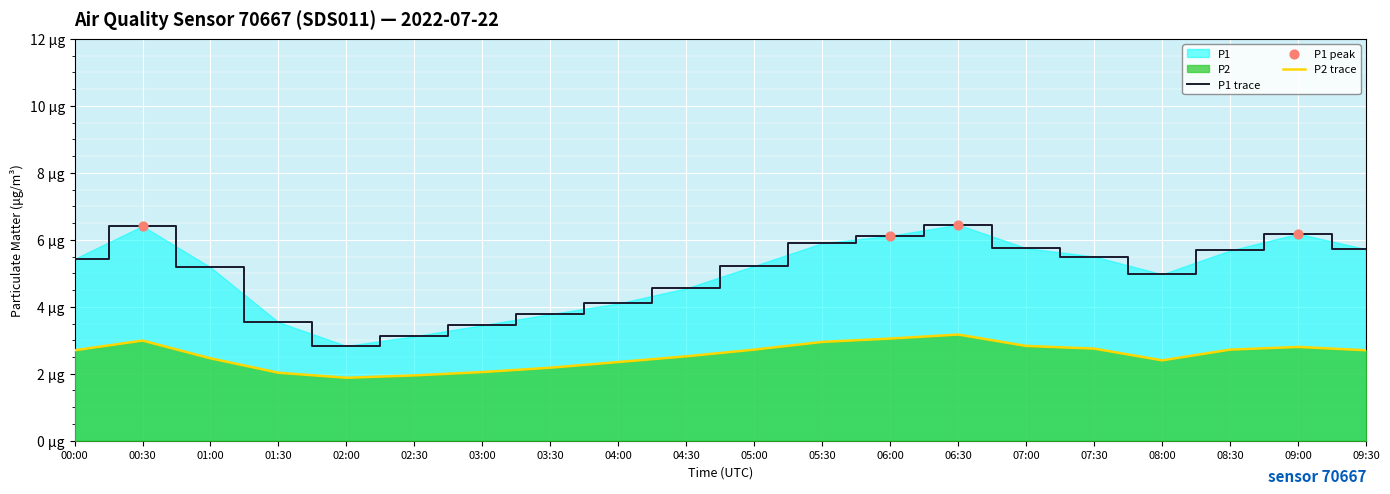

At which category is the sum across all series the highest?

06:30